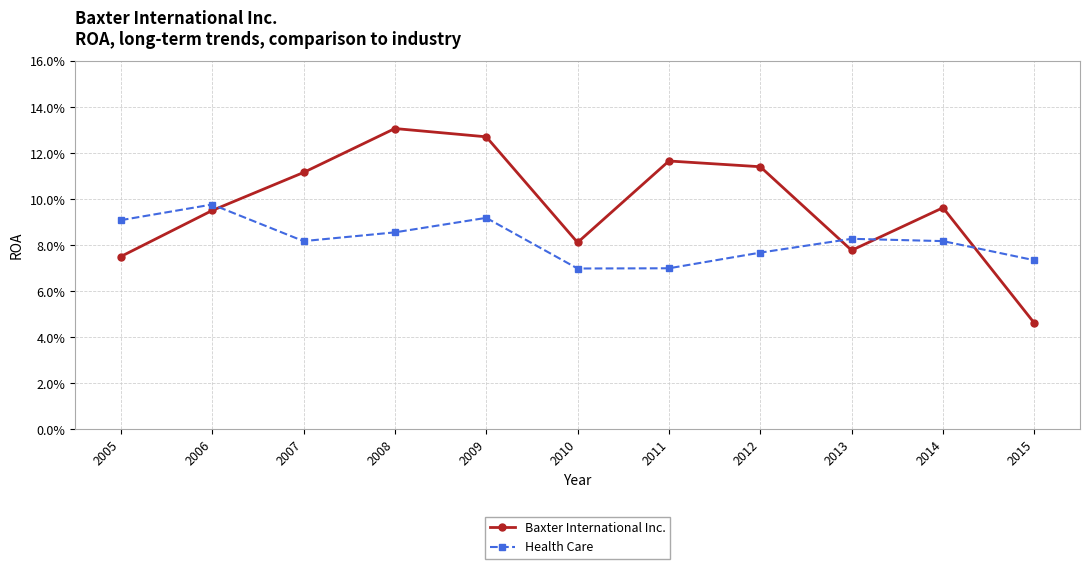

At which category does Baxter International Inc. reach its first local peak?

2008